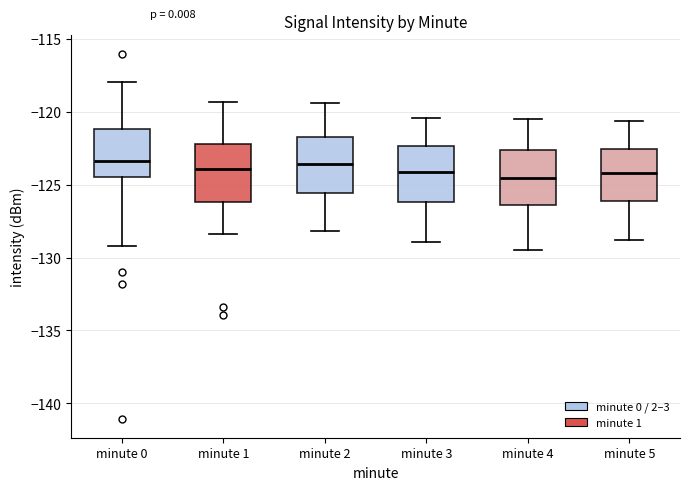

Reading left to right, transcribe this box plot: for each box, give where its median line is, the range the box spans, and where its two whiskers end, as read against the y-axis. The values are not printed on the chart, so give them approximately, as read against the axis.

minute 0: median -123.5, box -124.5 to -121.0, whiskers -129.0 to -118.0
minute 1: median -124.0, box -126.0 to -122.0, whiskers -128.5 to -119.5
minute 2: median -123.5, box -125.5 to -121.5, whiskers -128.0 to -119.5
minute 3: median -124.0, box -126.0 to -122.5, whiskers -129.0 to -120.5
minute 4: median -124.5, box -126.5 to -122.5, whiskers -129.5 to -120.5
minute 5: median -124.0, box -126.0 to -122.5, whiskers -129.0 to -120.5